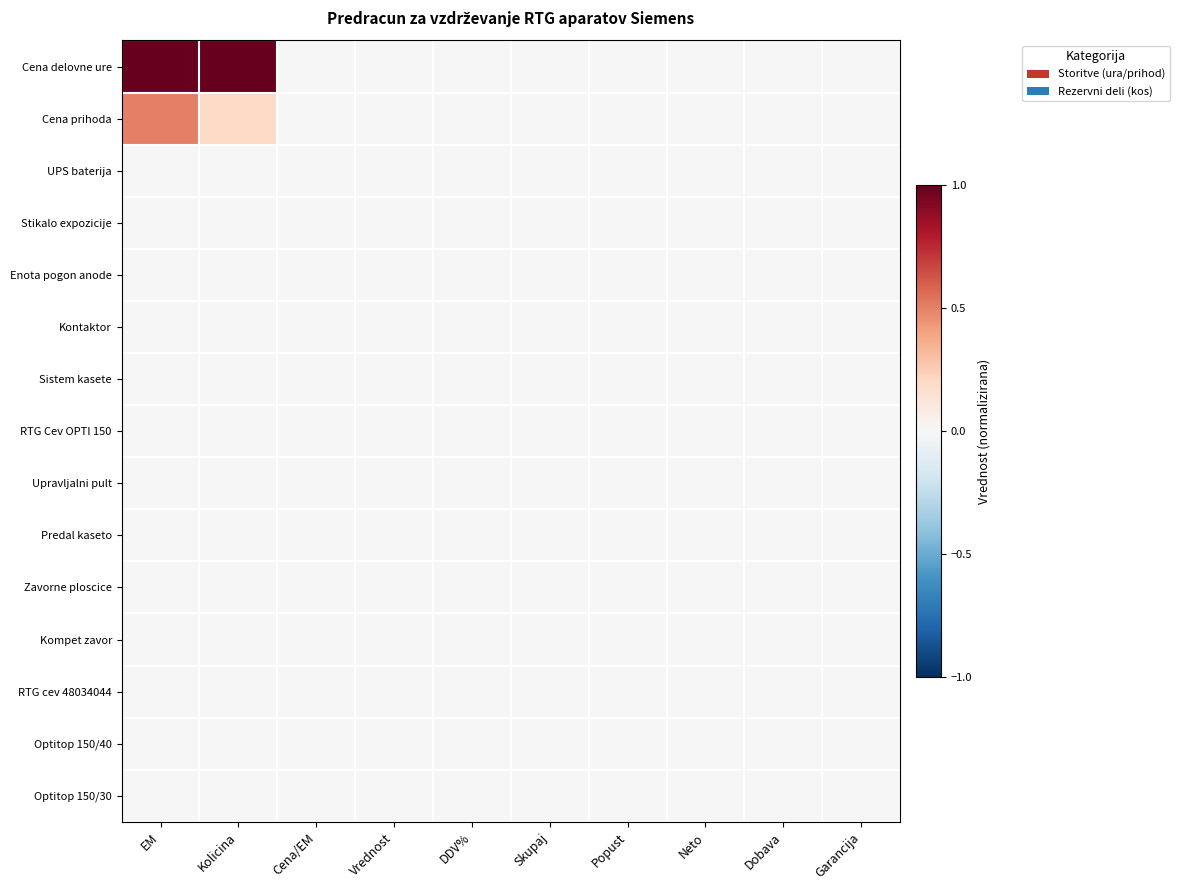

Which category has the lowest value across all series?

Cena/EM